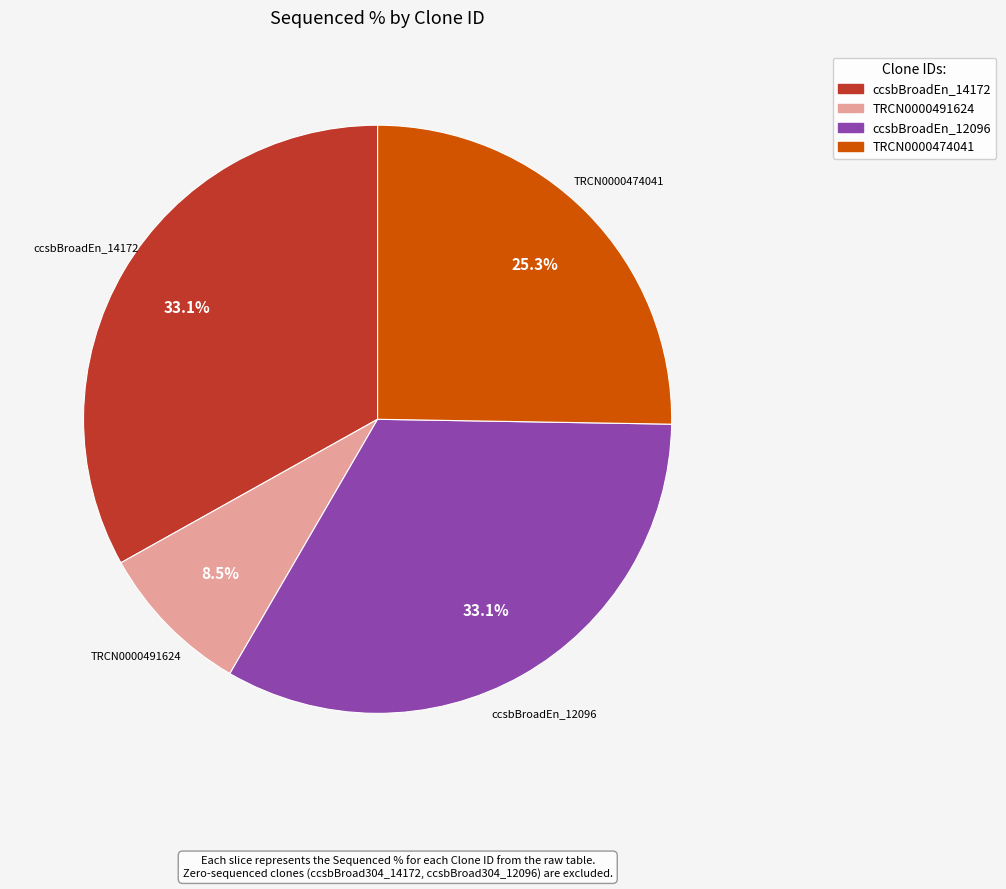

Is there any slice that represents more than half of the pie?

No